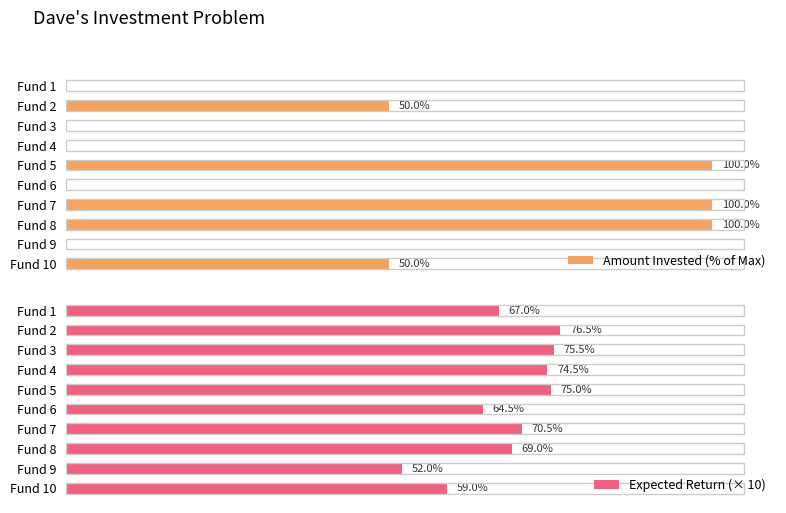

How many bars are there in each group?

2